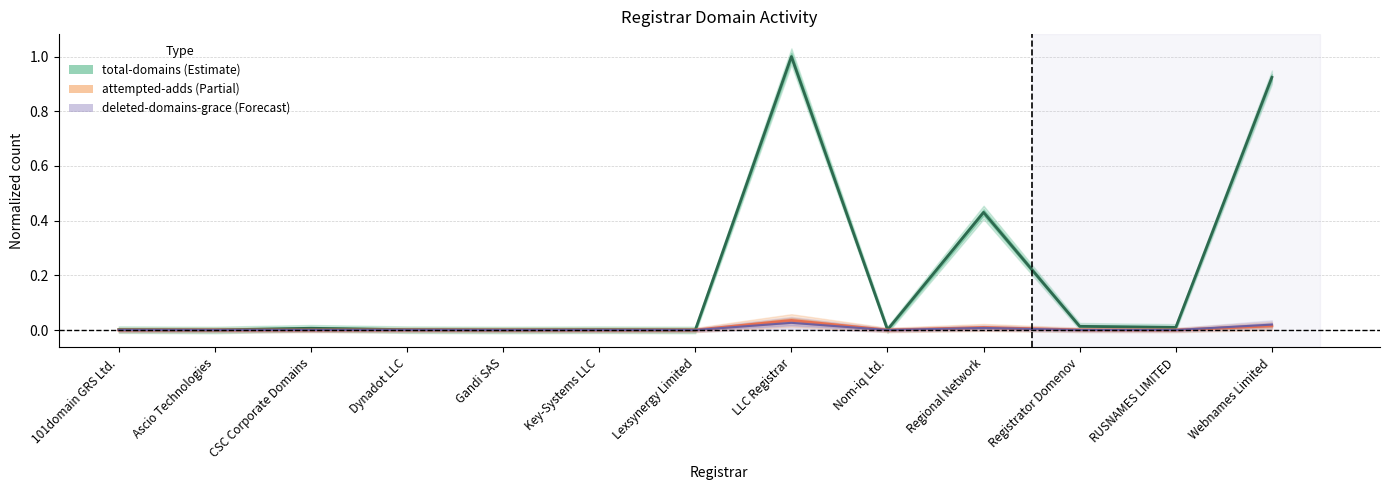

Reading left to right, what are all the values shown in this chart?

total-domains: 101domain GRS Ltd.=0.0	Ascio Technologies=0.0	CSC Corporate Domains=0.0	Dynadot LLC=0.0	Gandi SAS=0.0	Key-Systems LLC=0.0	Lexsynergy Limited=0.0	LLC Registrar=1.0	Nom-iq Ltd.=0.0	Regional Network=0.4	Registrator Domenov=0.0	RUSNAMES LIMITED=0.0	Webnames Limited=0.9
deleted-domains-grace: 101domain GRS Ltd.=0.0	Ascio Technologies=0.0	CSC Corporate Domains=0.0	Dynadot LLC=0.0	Gandi SAS=0.0	Key-Systems LLC=0.0	Lexsynergy Limited=0.0	LLC Registrar=0.0	Nom-iq Ltd.=0.0	Regional Network=0.0	Registrator Domenov=0.0	RUSNAMES LIMITED=0.0	Webnames Limited=0.0
attempted-adds: 101domain GRS Ltd.=0.0	Ascio Technologies=0.0	CSC Corporate Domains=0.0	Dynadot LLC=0.0	Gandi SAS=0.0	Key-Systems LLC=0.0	Lexsynergy Limited=0.0	LLC Registrar=0.0	Nom-iq Ltd.=0.0	Regional Network=0.0	Registrator Domenov=0.0	RUSNAMES LIMITED=0.0	Webnames Limited=0.0